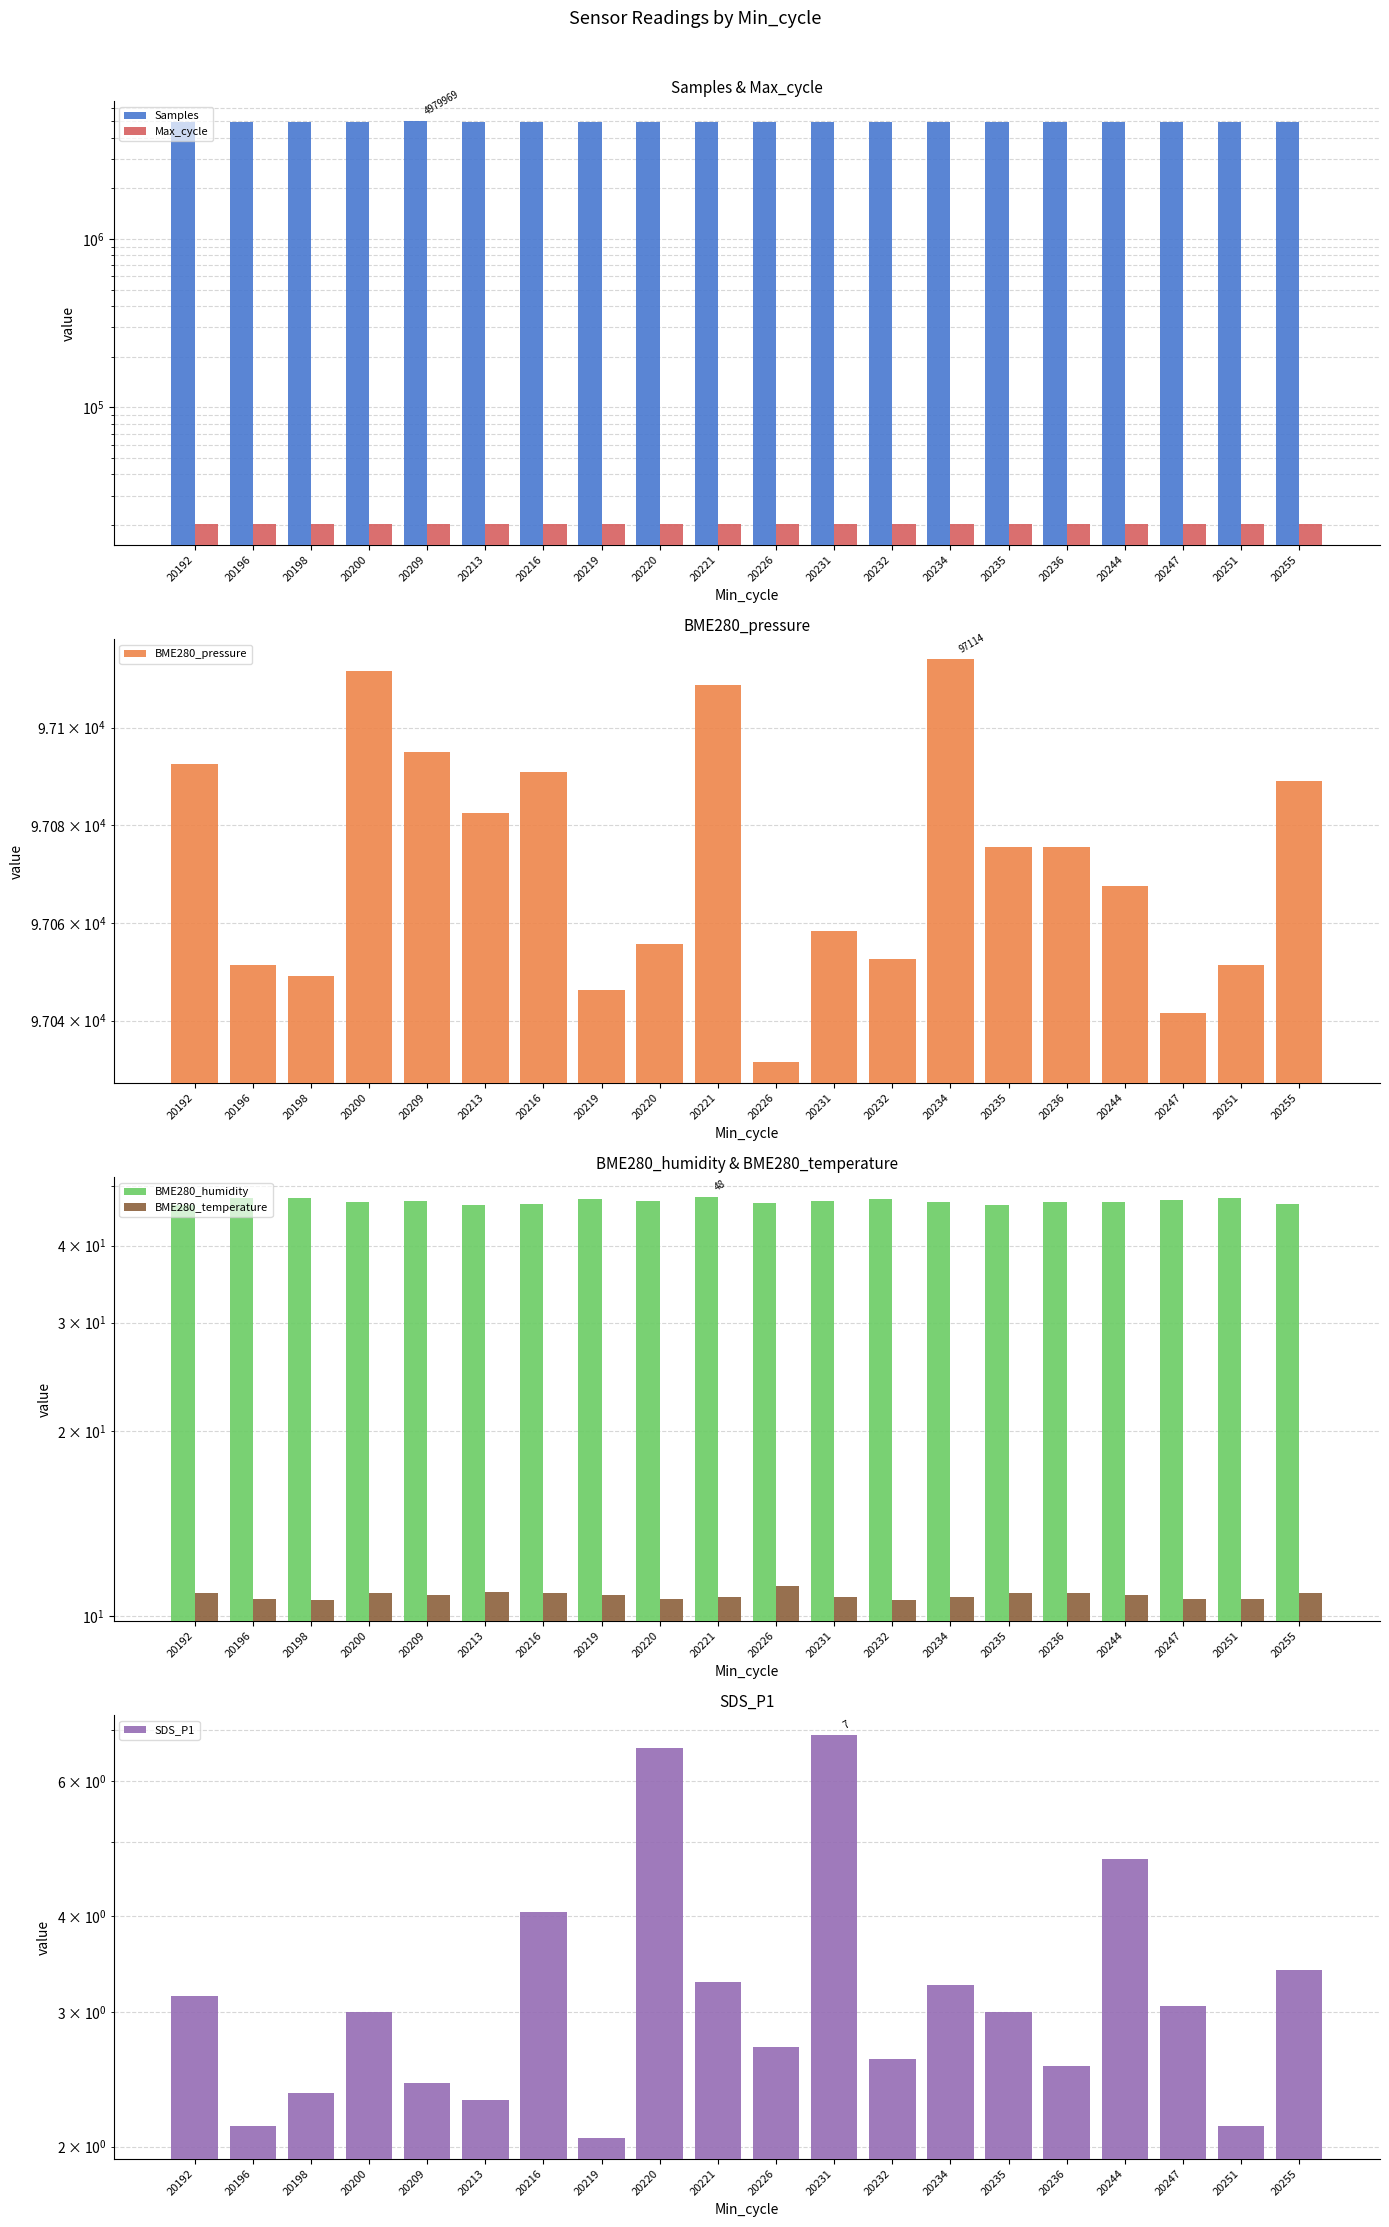

Reading right to left, extract all data points from this chart.

Samples: 20255=4971722.0	20251=4949851.0	20247=4938673.0	20244=4961623.0	20236=4959101.0	20235=4964322.0	20234=4947088.0	20232=4951819.0	20231=4955139.0	20226=4951822.0	20221=4928962.0	20220=4953883.0	20219=4956485.0	20216=4952479.0	20213=4957006.0	20209=4979969.0	20200=4963379.0	20198=4940058.0	20196=4949851.0	20192=4958671.0
Max_cycle: 20255=20255.0	20251=20251.0	20247=20247.0	20244=20244.0	20236=20236.0	20235=20235.0	20234=20234.0	20232=20232.0	20231=20231.0	20226=20226.0	20221=20221.0	20220=20220.0	20219=20219.0	20216=20216.0	20213=20213.0	20209=20209.0	20200=20196.0	20198=20223.0	20196=20251.0	20192=20192.0
BME280_pressure: 20255=97089.0	20251=97051.4	20247=97041.5	20244=97067.5	20236=97075.5	20235=97075.5	20234=97114.0	20232=97052.7	20231=97058.4	20226=97031.4	20221=97108.8	20220=97055.6	20219=97046.2	20216=97091.0	20213=97082.6	20209=97095.1	20200=97111.6	20198=97049.1	20196=97051.4	20192=97092.5
BME280_humidity: 20255=46.8	20251=47.8	20247=47.4	20244=47.2	20236=47.1	20235=46.7	20234=47.2	20232=47.7	20231=47.3	20226=46.9	20221=47.9	20220=47.4	20219=47.6	20216=46.8	20213=46.5	20209=47.2	20200=47.1	20198=47.8	20196=47.8	20192=46.5
BME280_temperature: 20255=10.9	20251=10.7	20247=10.7	20244=10.8	20236=10.9	20235=10.9	20234=10.8	20232=10.6	20231=10.8	20226=11.2	20221=10.7	20220=10.7	20219=10.8	20216=10.9	20213=10.9	20209=10.8	20200=10.9	20198=10.6	20196=10.7	20192=10.9
SDS_P1: 20255=3.4	20251=2.1	20247=3.0	20244=4.8	20236=2.5	20235=3.0	20234=3.2	20232=2.6	20231=6.9	20226=2.7	20221=3.3	20220=6.6	20219=2.0	20216=4.0	20213=2.3	20209=2.4	20200=3.0	20198=2.4	20196=2.1	20192=3.1